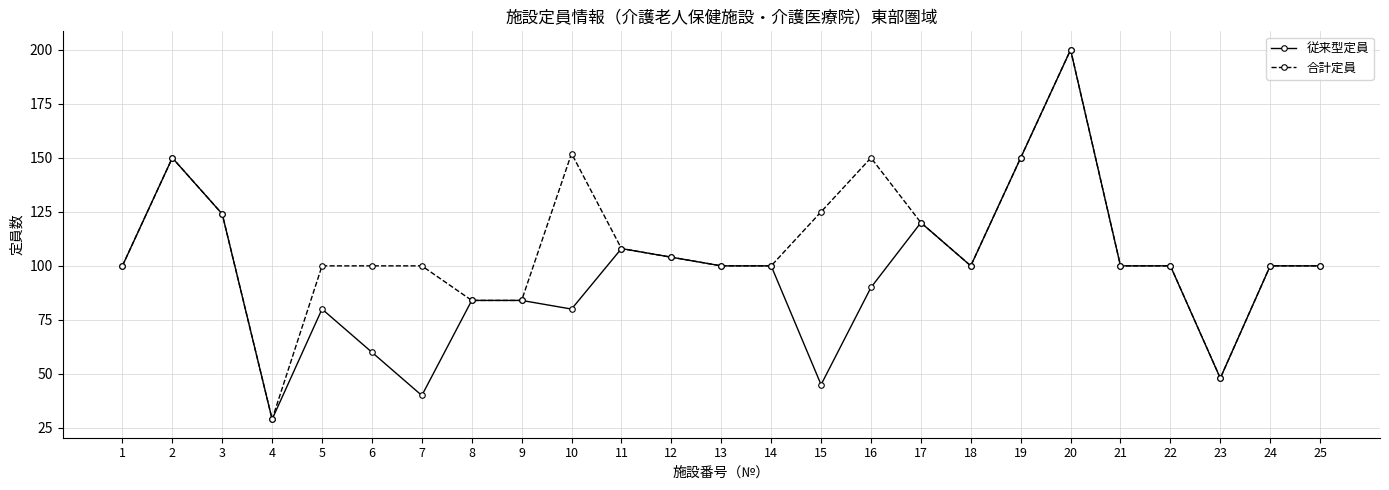

At which label does 従来型定員 reach its peak?

20